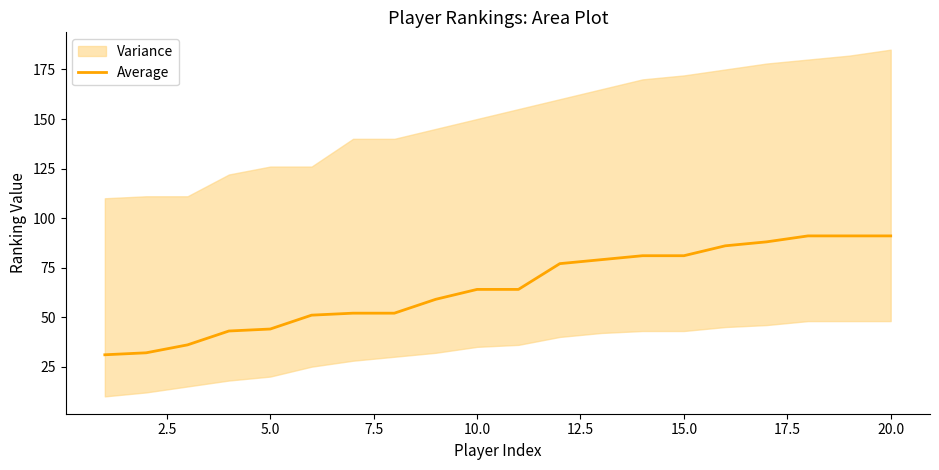

Is it true that Average equals 35 at 10.0?

False